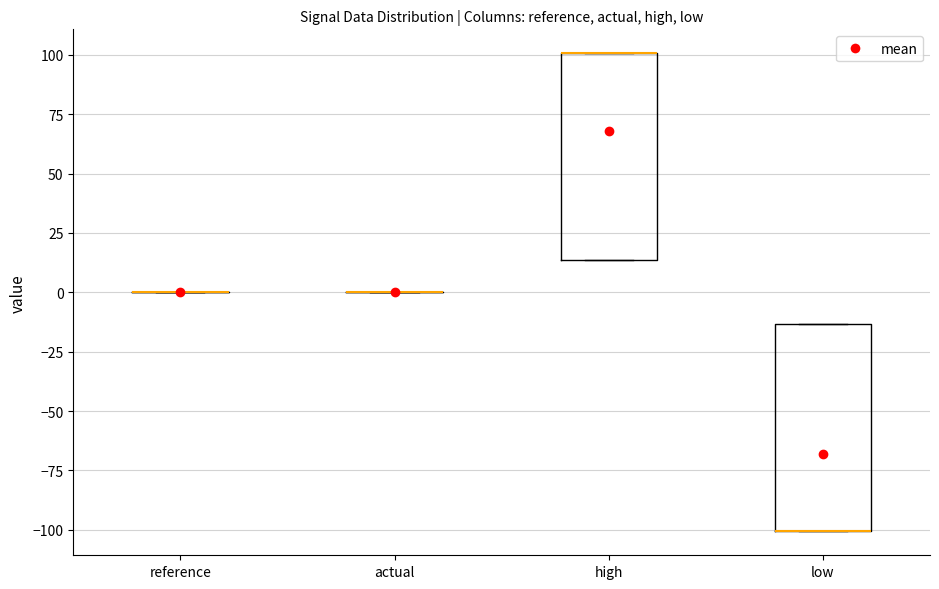

Where is the lower edge of the box for low on the y-axis? The values are not printed on the chart, so give them approximately, as read against the axis.

-100